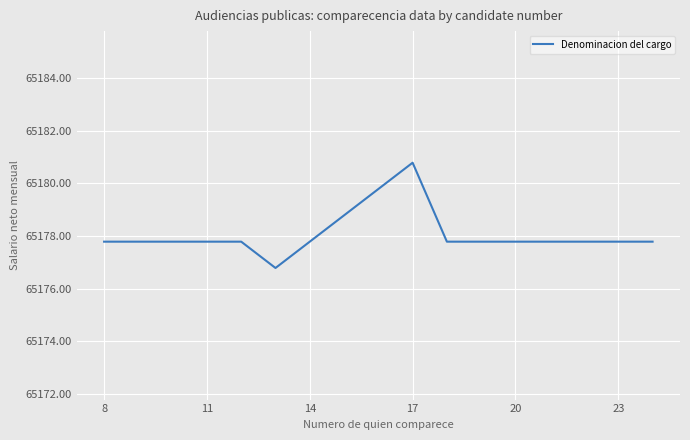

How many lines are shown in the chart?

1